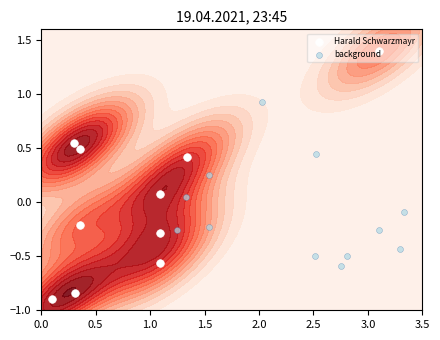

True or false: the data shows -0.3 at 20/08/2020.

False